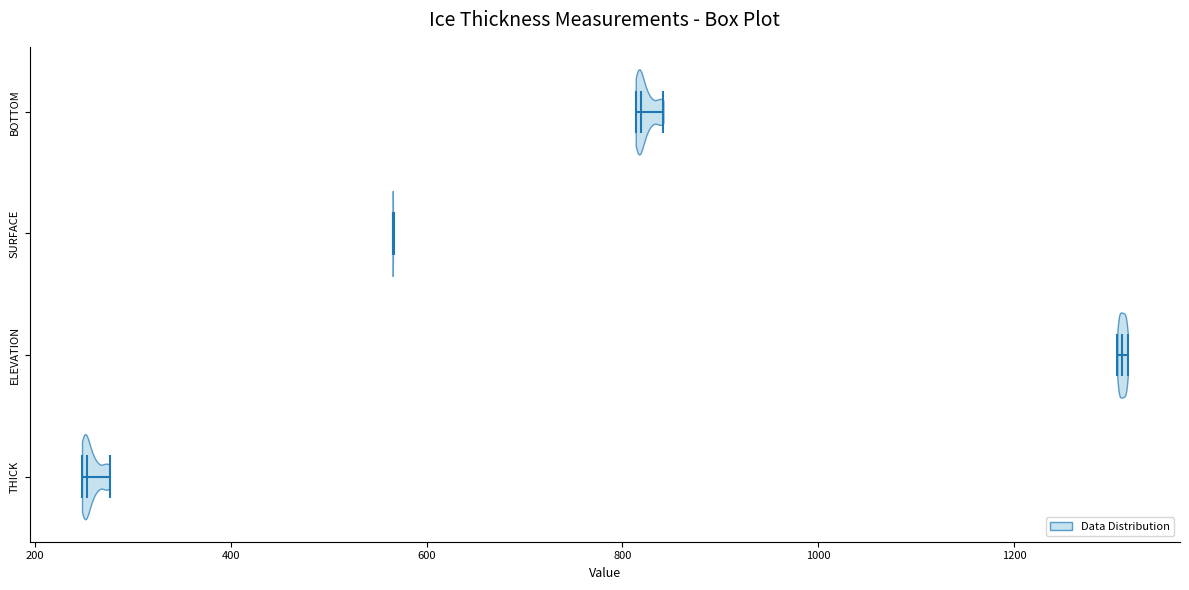

Reading bottom to top, read every violin against the x-axis: where its median line is, and the lowest and highest points it reaches. The values are not printed on the chart, so give them approximately, as read against the axis.

THICK: median line 260, lowest point 240, highest point 280
ELEVATION: median line 1320, lowest point 1300, highest point 1320
SURFACE: median line 560, lowest point 560, highest point 560
BOTTOM: median line 820, lowest point 820, highest point 840